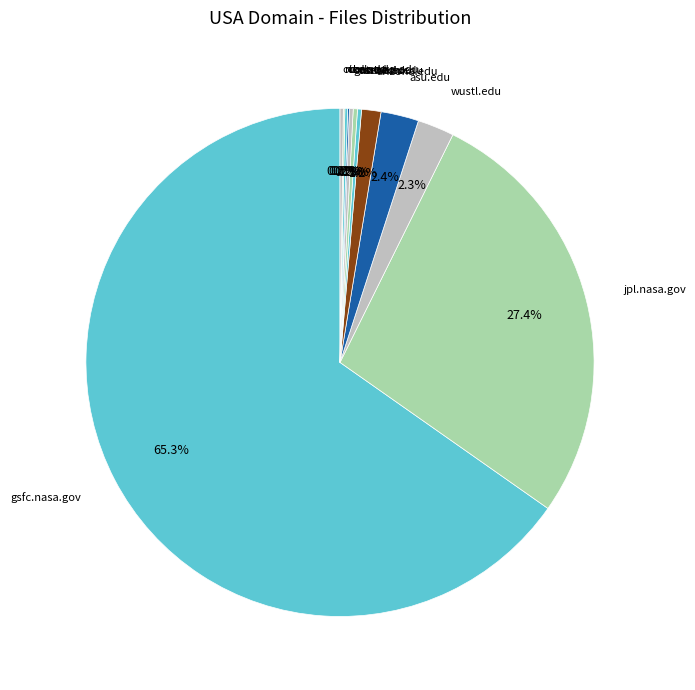

To the nearest percent, what is the difference between the largest and smallest slice percentages?

65%